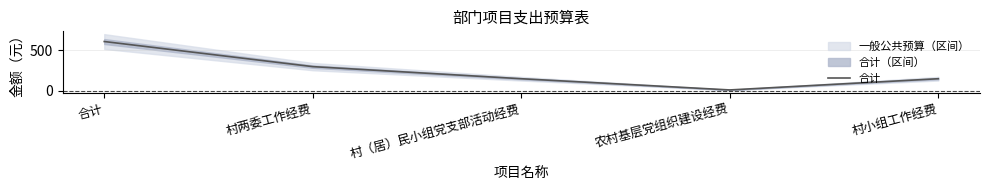

True or false: the data shows 74 at 村（居）民小组党支部活动经费.

False